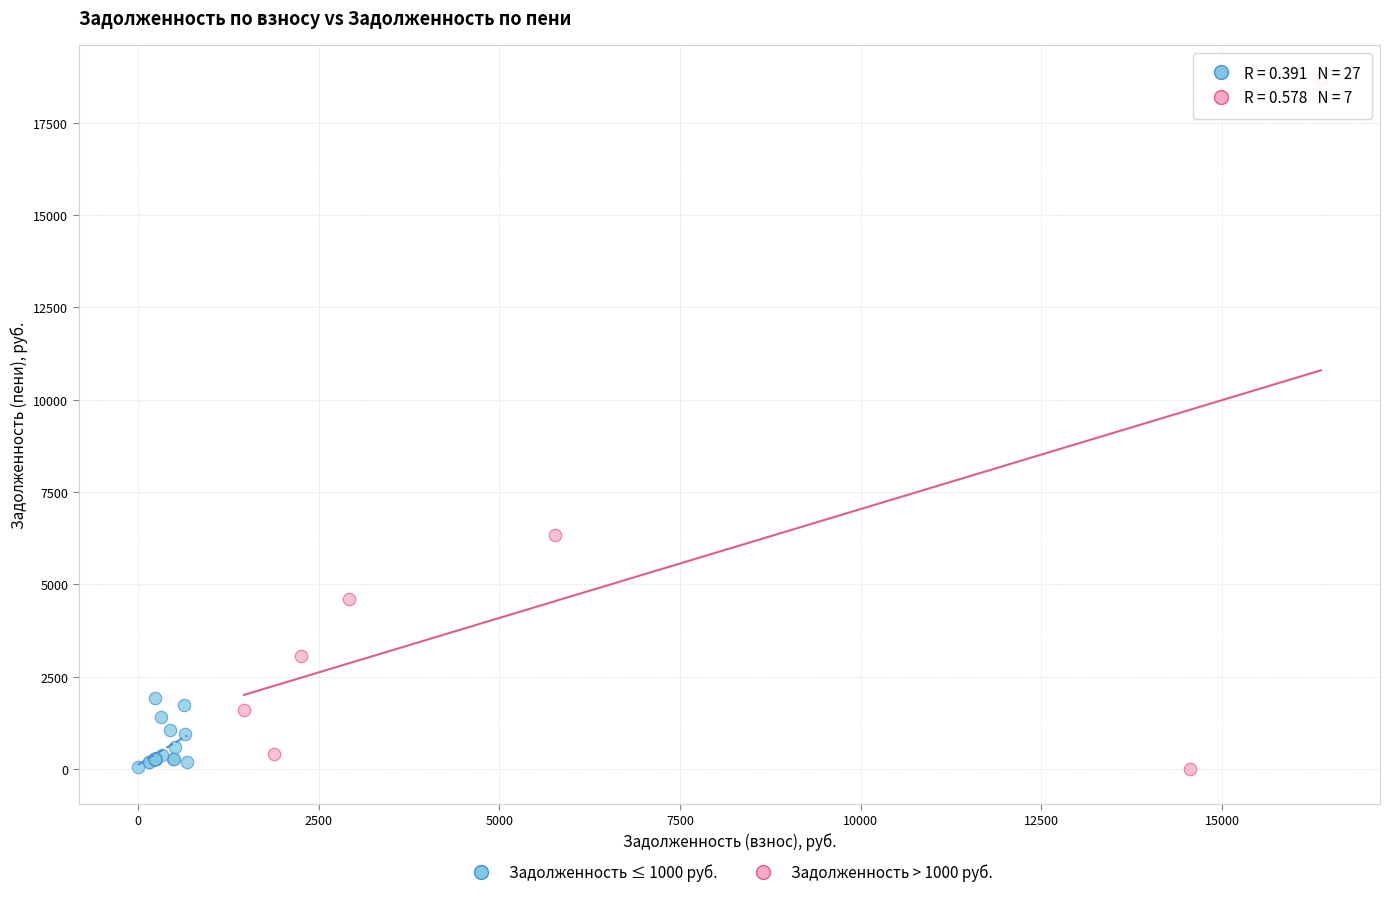

Which series has the largest Y range (max minus min)?

Задолженность > 1000 руб.